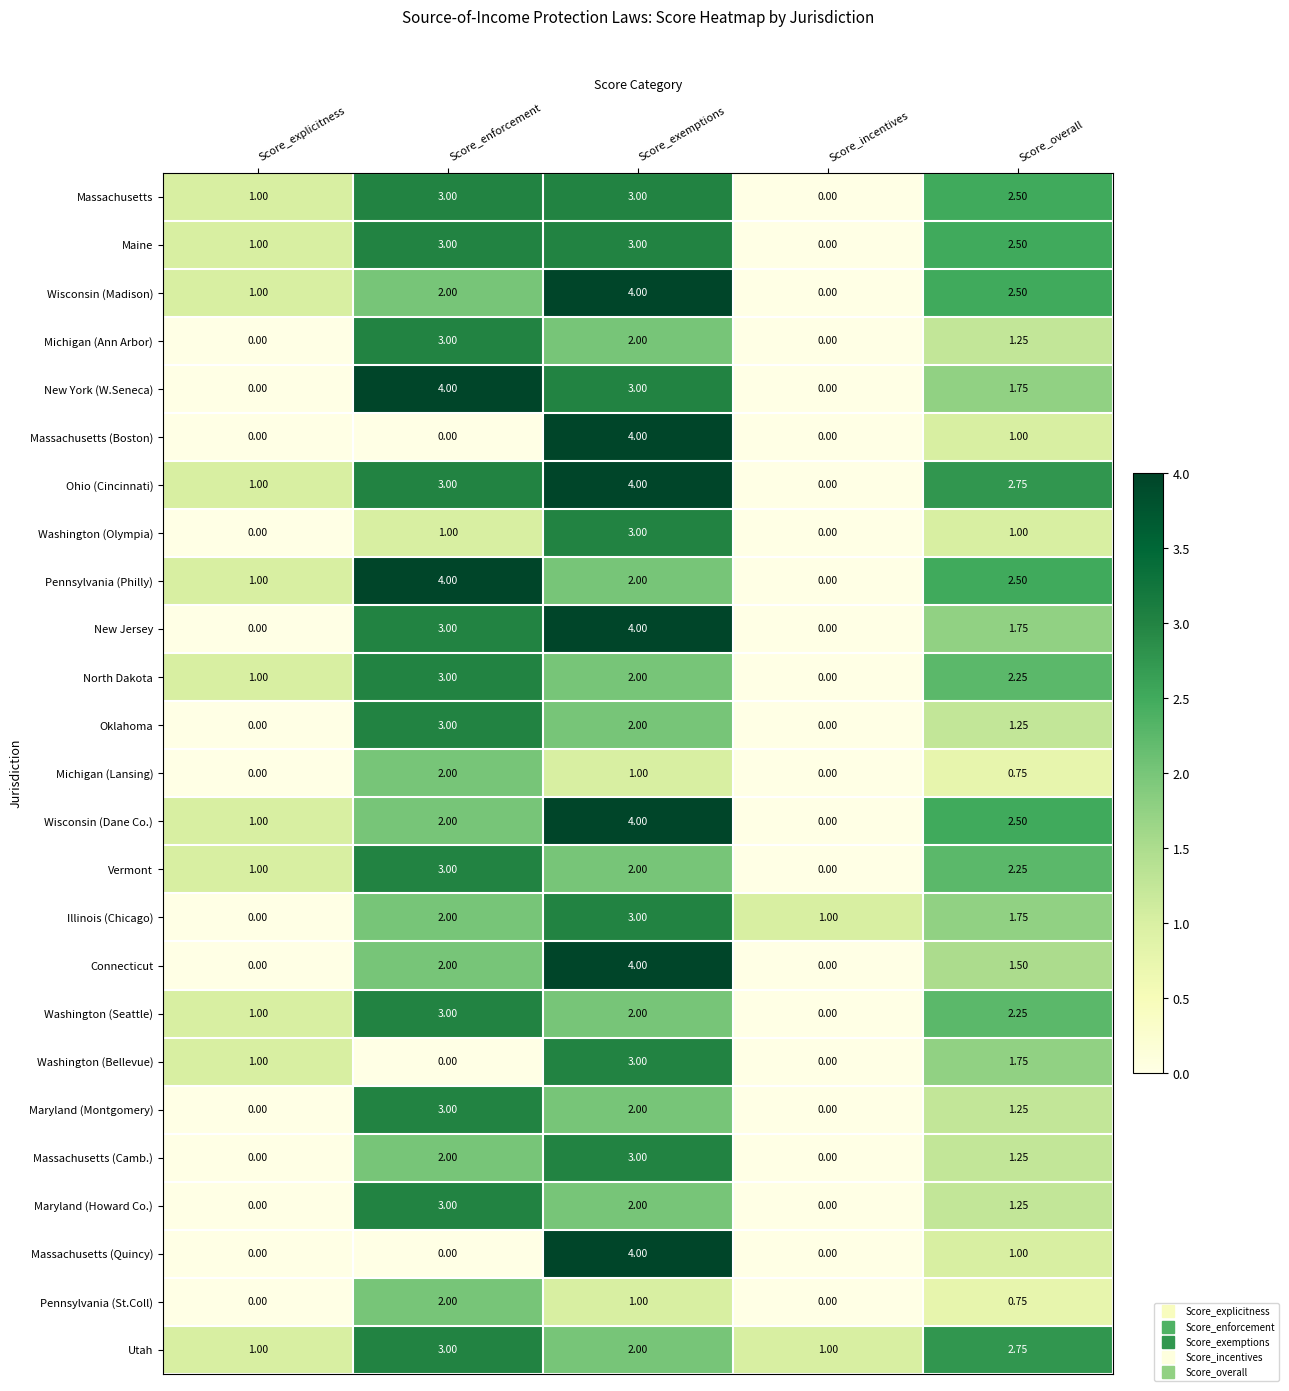

At which label does Connecticut reach its peak?

Score_exemptions